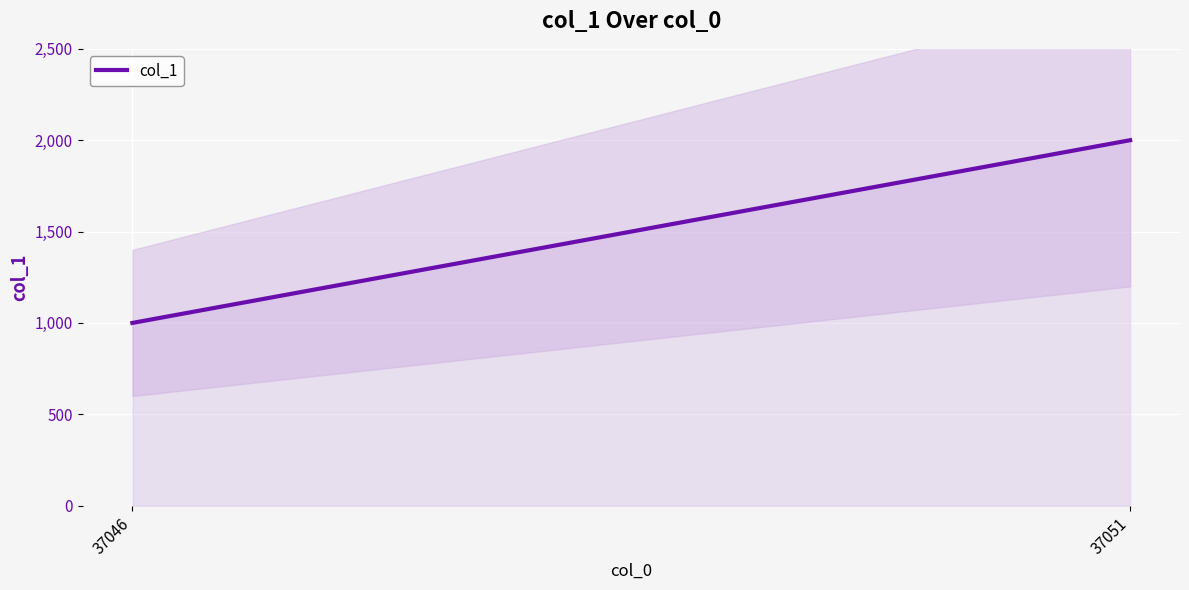

What is the difference between the values at 37051 and 37046?

1000